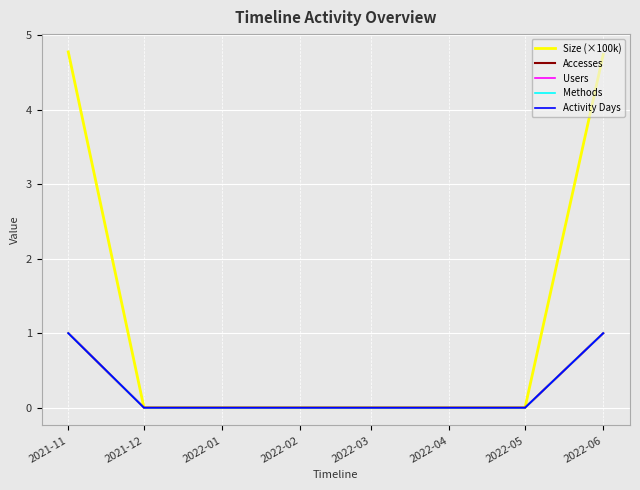

Reading left to right, extract all data points from this chart.

Size (×100k): 2021-11=4.8	2021-12=0.0	2022-01=0.0	2022-02=0.0	2022-03=0.0	2022-04=0.0	2022-05=0.0	2022-06=4.7
Accesses: 2021-11=1.0	2021-12=0.0	2022-01=0.0	2022-02=0.0	2022-03=0.0	2022-04=0.0	2022-05=0.0	2022-06=1.0
Users: 2021-11=1.0	2021-12=0.0	2022-01=0.0	2022-02=0.0	2022-03=0.0	2022-04=0.0	2022-05=0.0	2022-06=1.0
Methods: 2021-11=1.0	2021-12=0.0	2022-01=0.0	2022-02=0.0	2022-03=0.0	2022-04=0.0	2022-05=0.0	2022-06=1.0
Activity Days: 2021-11=1.0	2021-12=0.0	2022-01=0.0	2022-02=0.0	2022-03=0.0	2022-04=0.0	2022-05=0.0	2022-06=1.0